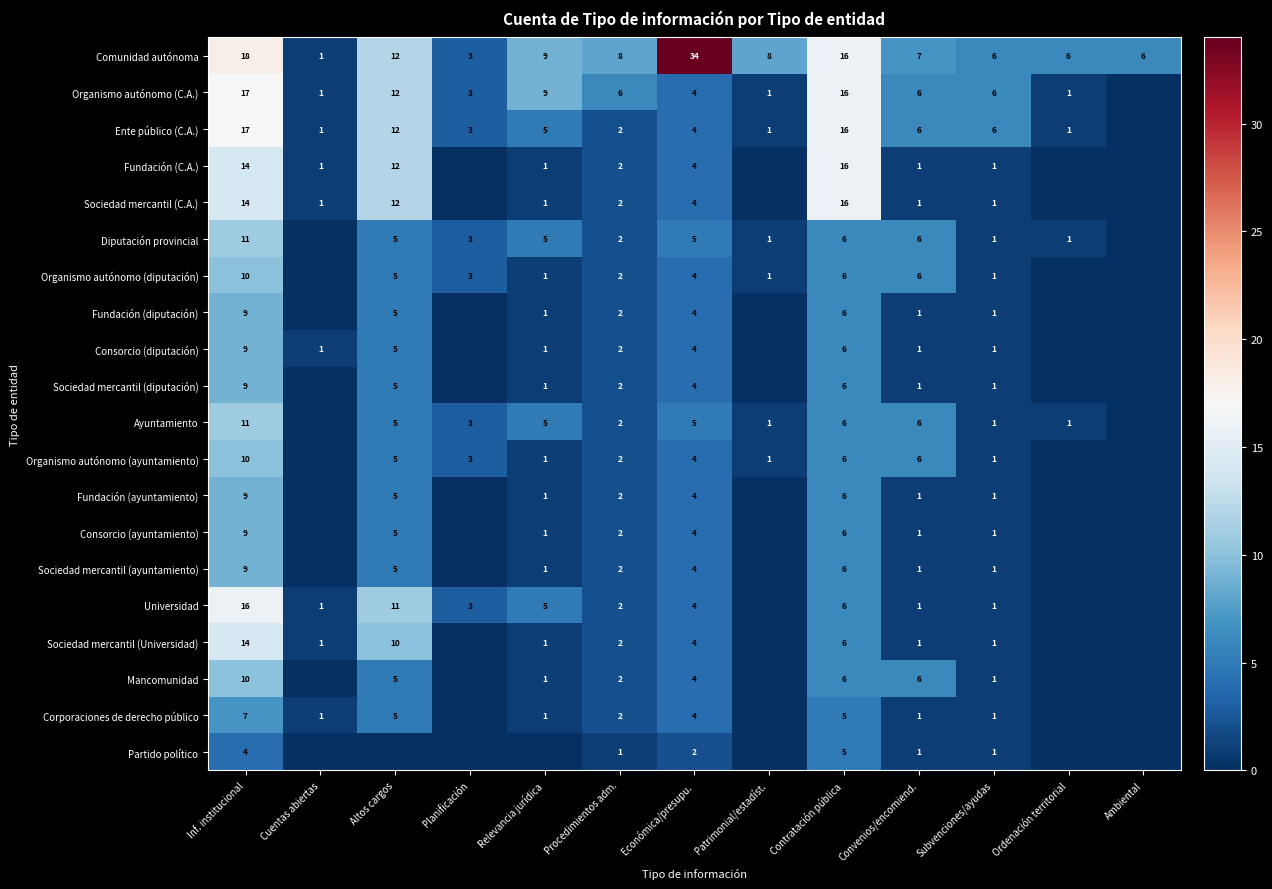

What is the sum of the Universidad values at Relevancia jurídica and Cuentas abiertas?

6